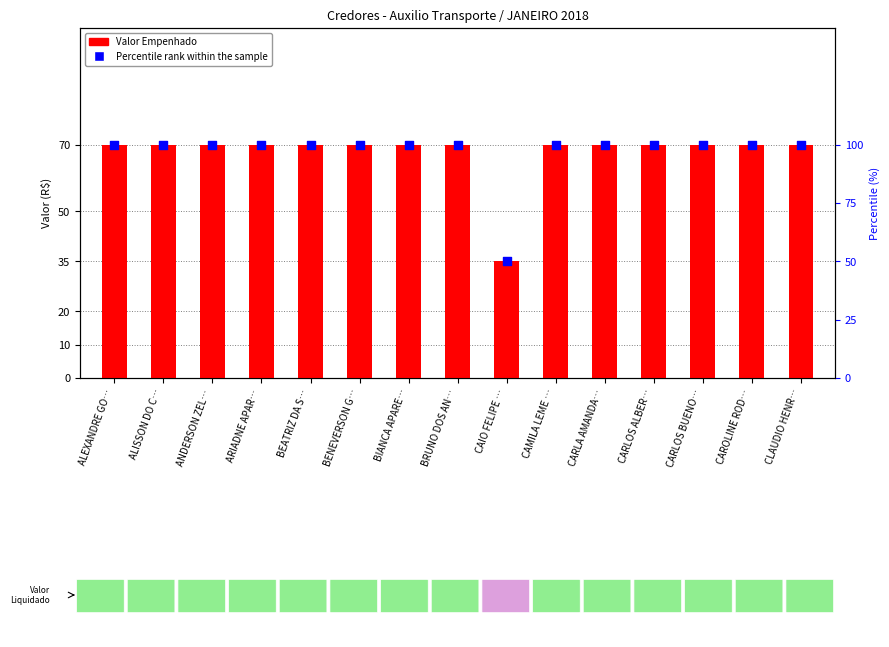

Is the value of Percentile rank within the sample at CARLOS ALBER… greater than the value of Valor Empenhado at CARLOS BUENO…?

Yes